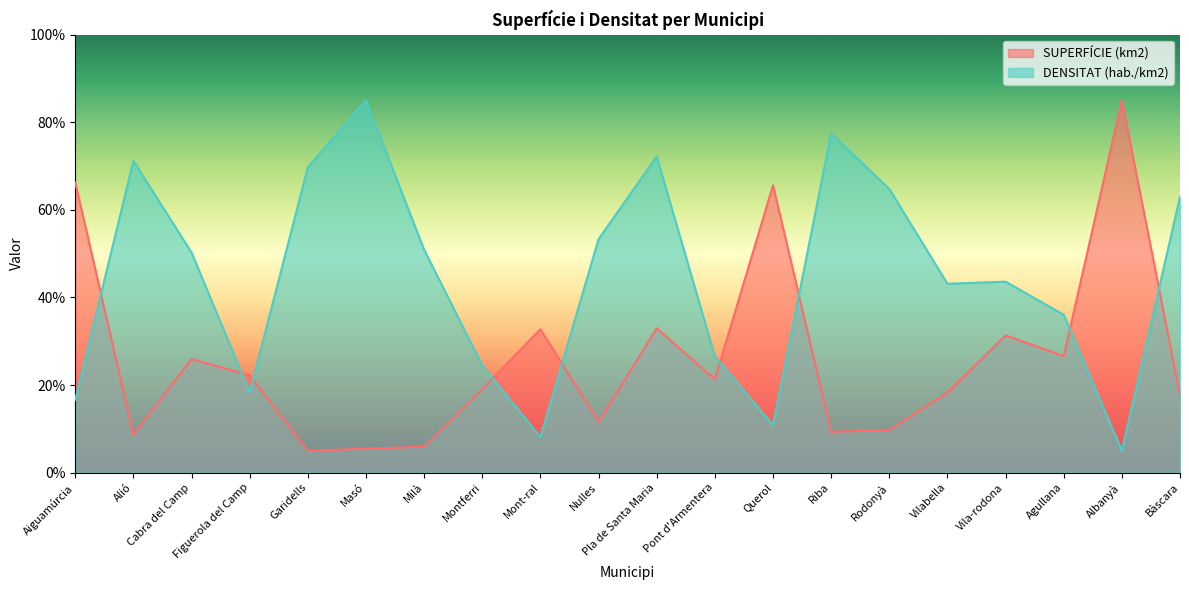

Is it true that DENSITAT (hab./km2) equals 5.0 at Albanyà?

True